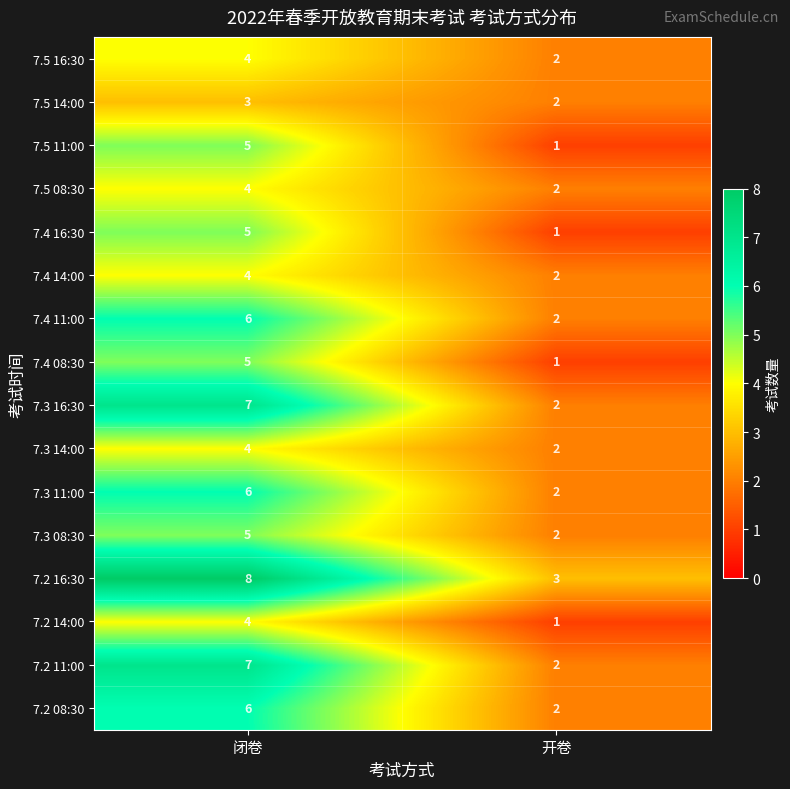

What is the total value across all series at 开卷?

29